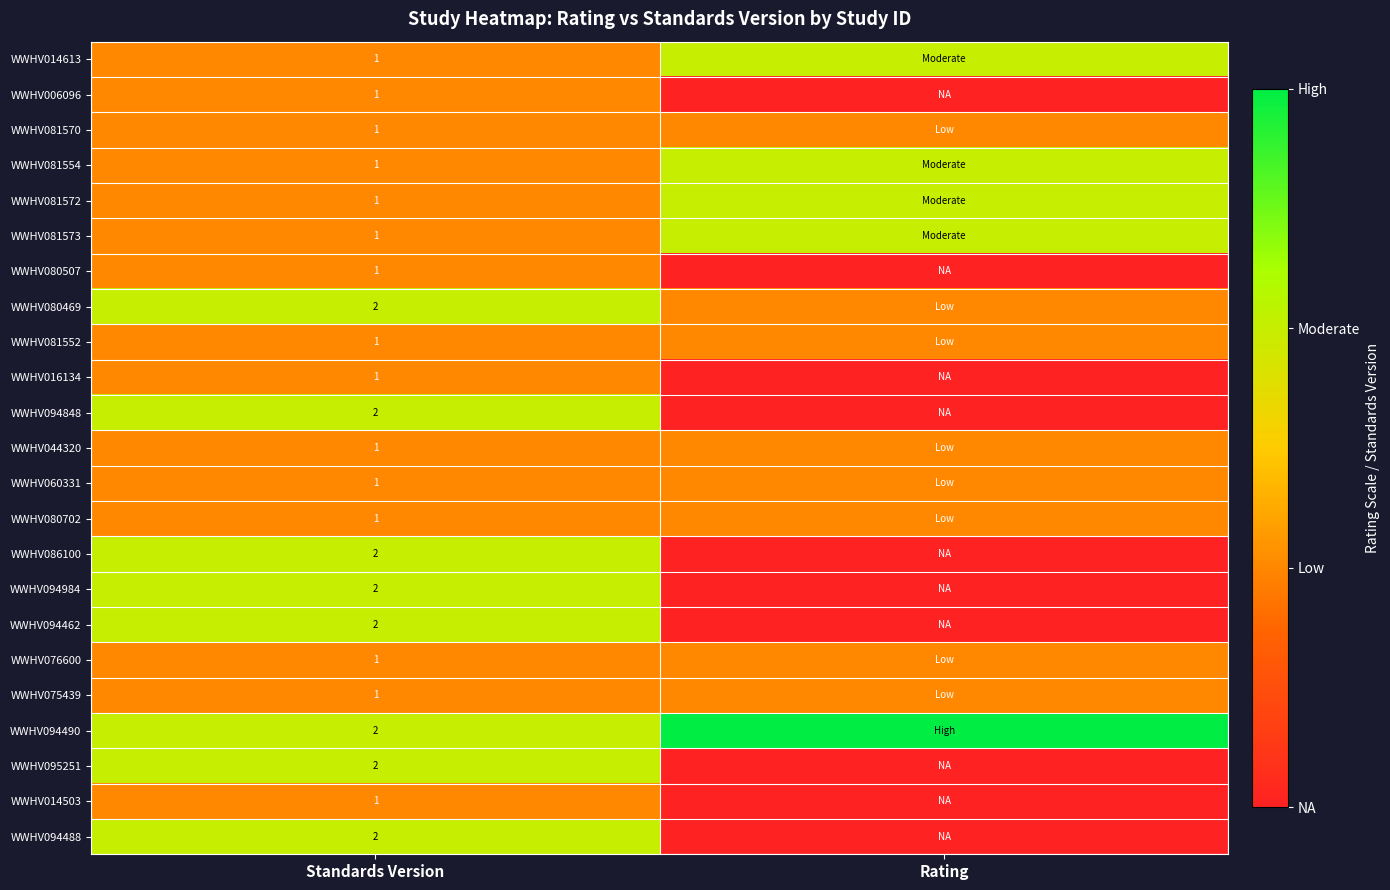

Is it true that WWHV006096 equals 2 at Standards Version?

False